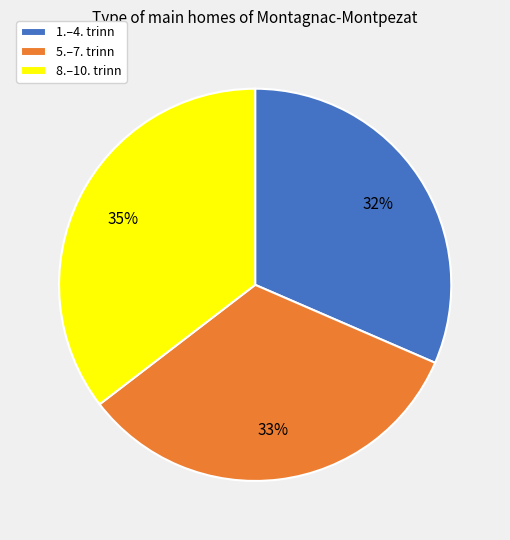

Does 5.–7. trinn account for over 50% of the chart?

No